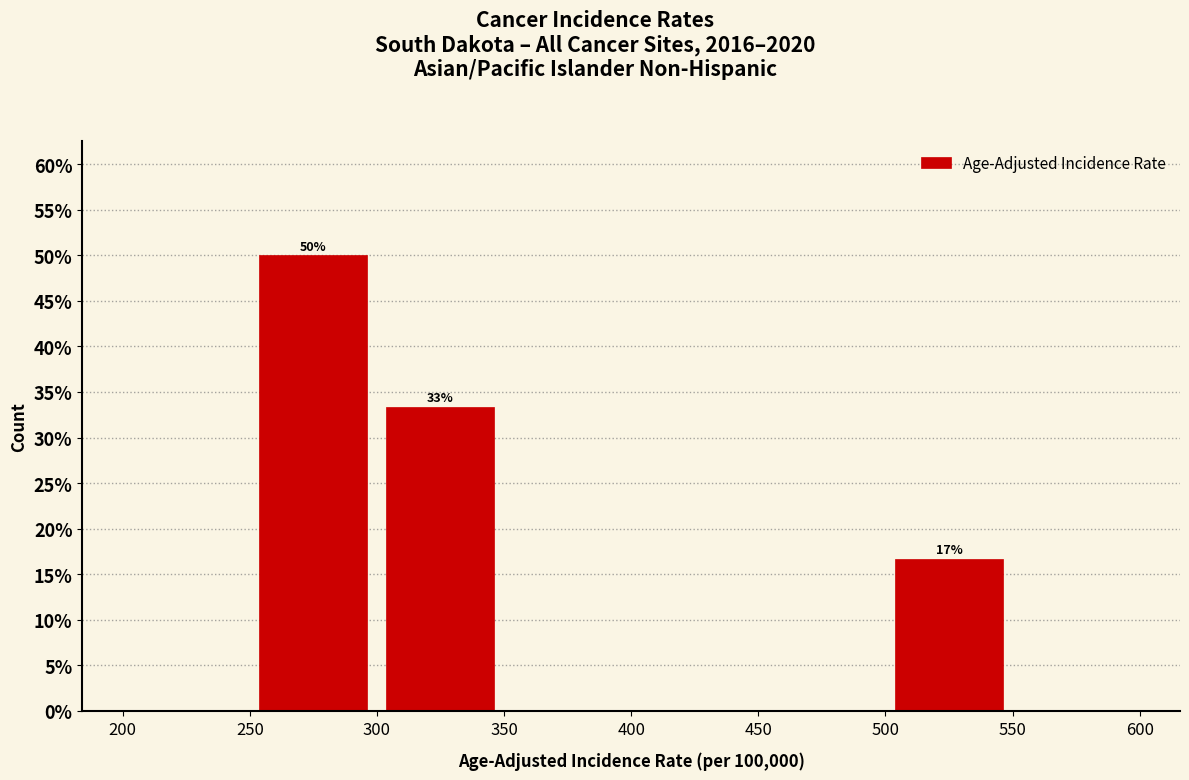

Over which range of the x-axis is the bar tallest?

250 to 300